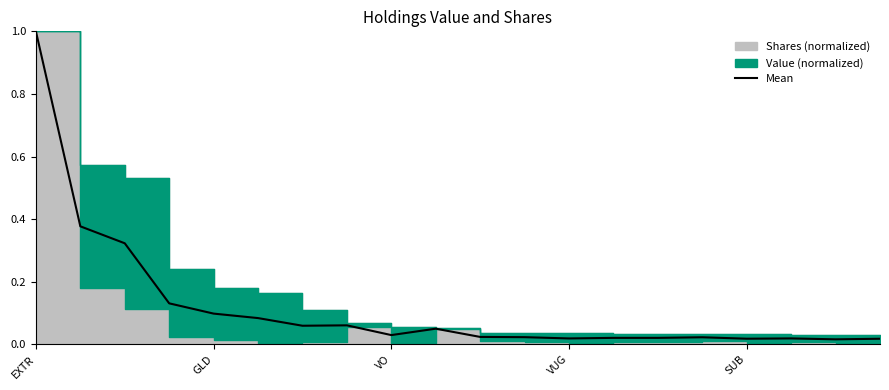

Which category has the highest value across all series?

EXTR